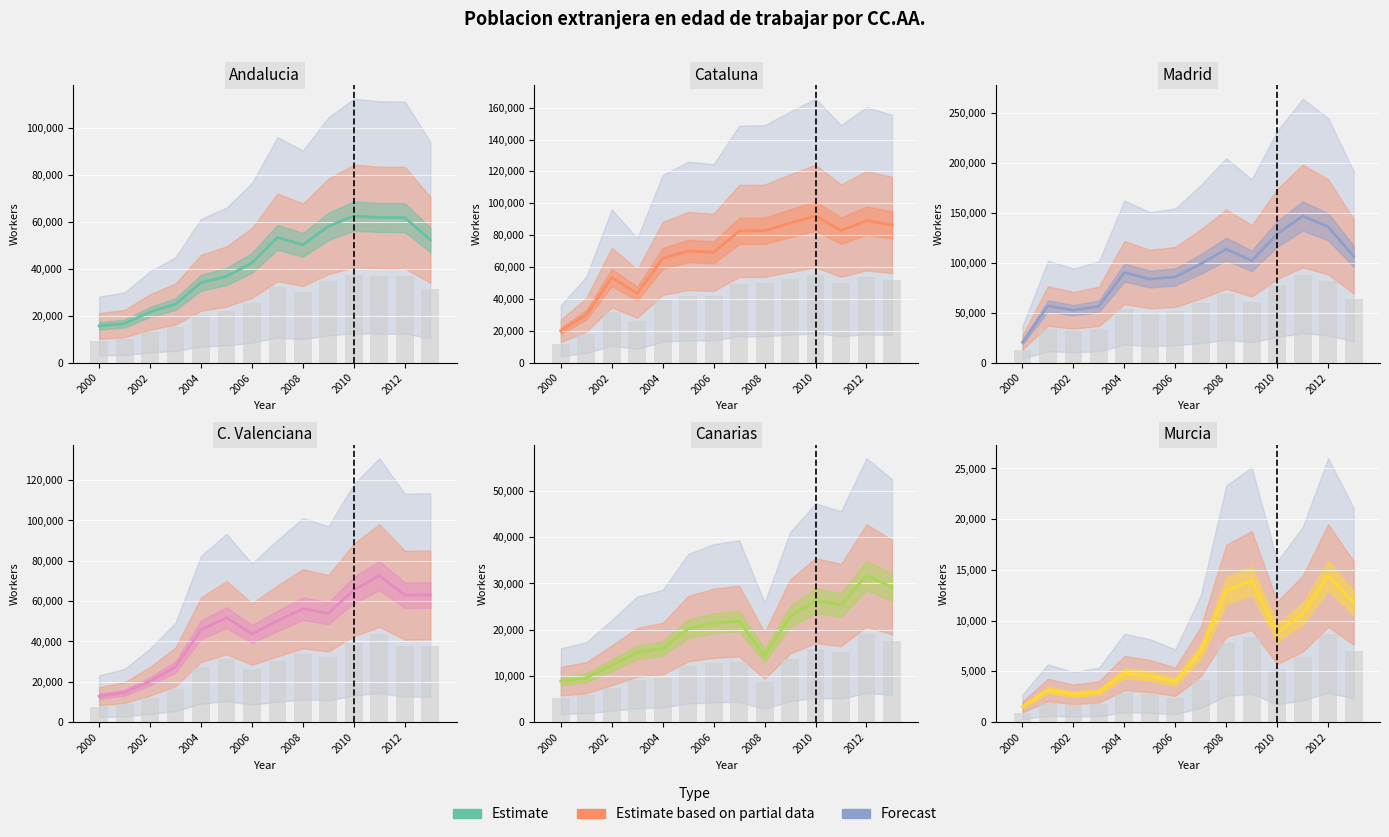

Which series has the largest range (max minus min)?

Madrid